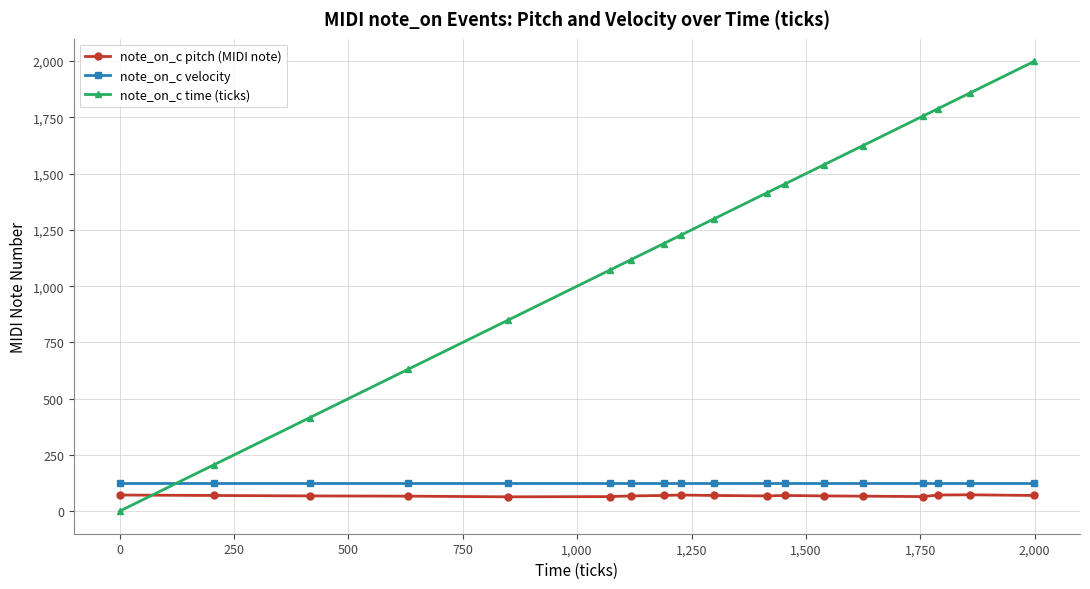

After their last crossing, which series has the higher values: note_on_c velocity or note_on_c time (ticks)?

note_on_c time (ticks)